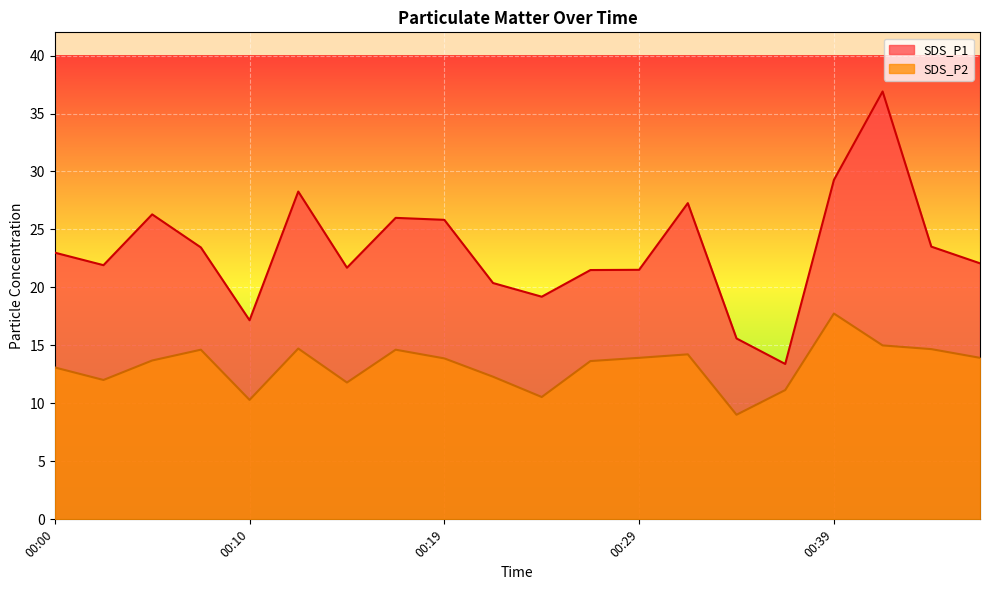

Reading right to left, transcribe all the data shown in this chart.

SDS_P1: 22.1	23.5	36.9	29.3	13.4	15.6	27.3	21.5	21.5	19.2	20.4	25.8	26.0	21.7	28.3	17.2	23.4	26.3	21.9	23.0
SDS_P2: 13.9	14.7	15.0	17.8	11.2	9.0	14.2	13.9	13.7	10.6	12.3	13.9	14.6	11.8	14.7	10.3	14.6	13.7	12.0	13.1